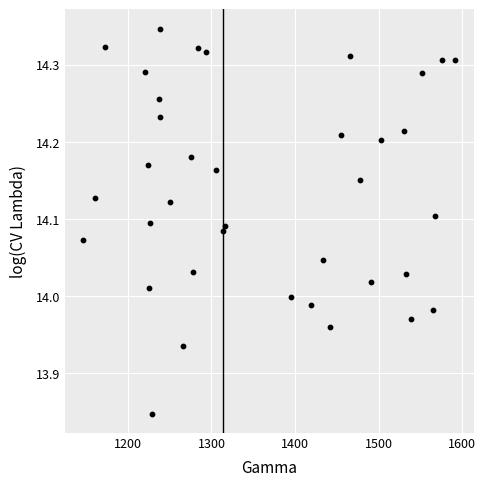

What is the range of Y values (max minus min)?

0.5